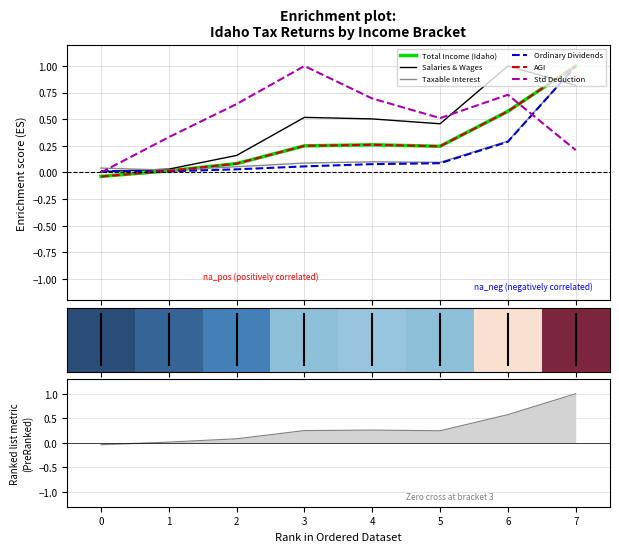

At which category does Ordinary Dividends reach its first local valley?

1